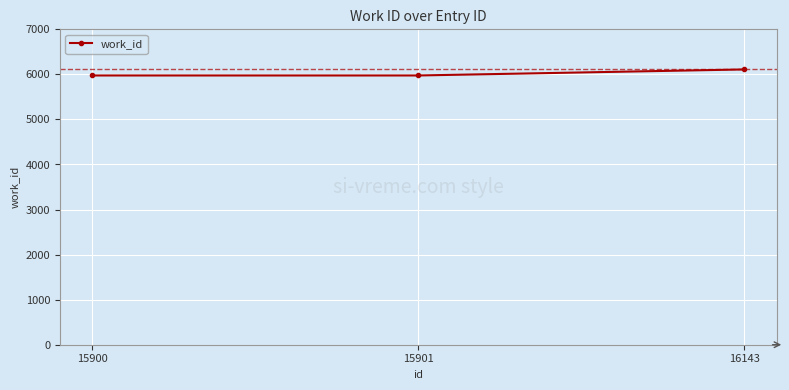

True or false: the data shows 6110 at 16143.

True